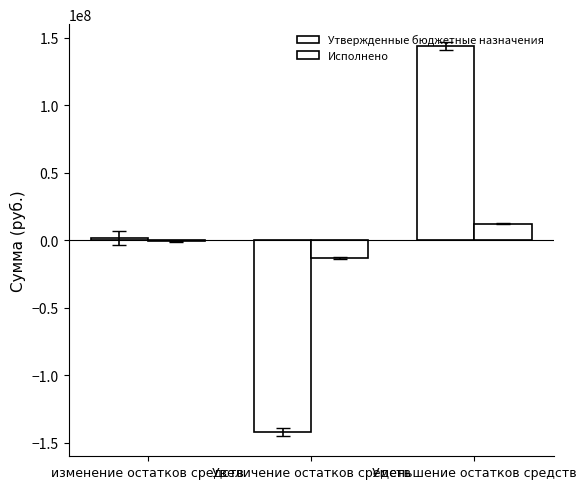

Is it true that Исполнено equals -13166284.3 at Увеличение остатков средств?

True